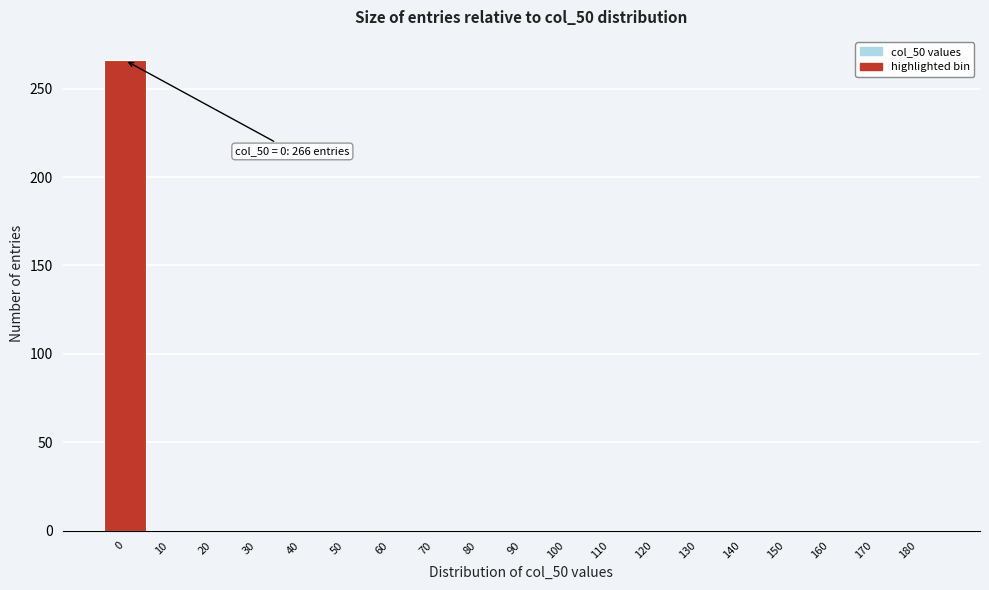

Reading left to right, what are all the values shown in this chart?

0=266	10=0	20=0	30=0	40=0	50=0	60=0	70=0	80=0	90=0	100=0	110=0	120=0	130=0	140=0	150=0	160=0	170=0	180=0